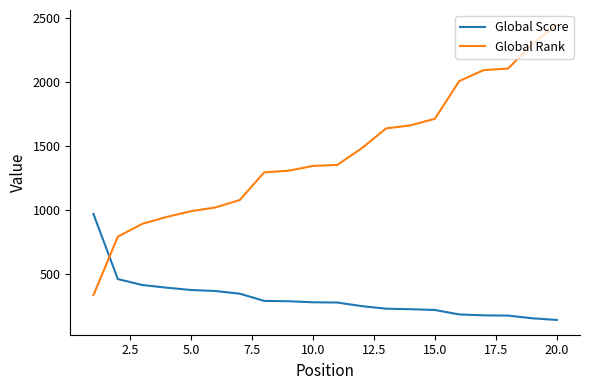

Which series has the largest range (max minus min)?

Global Rank